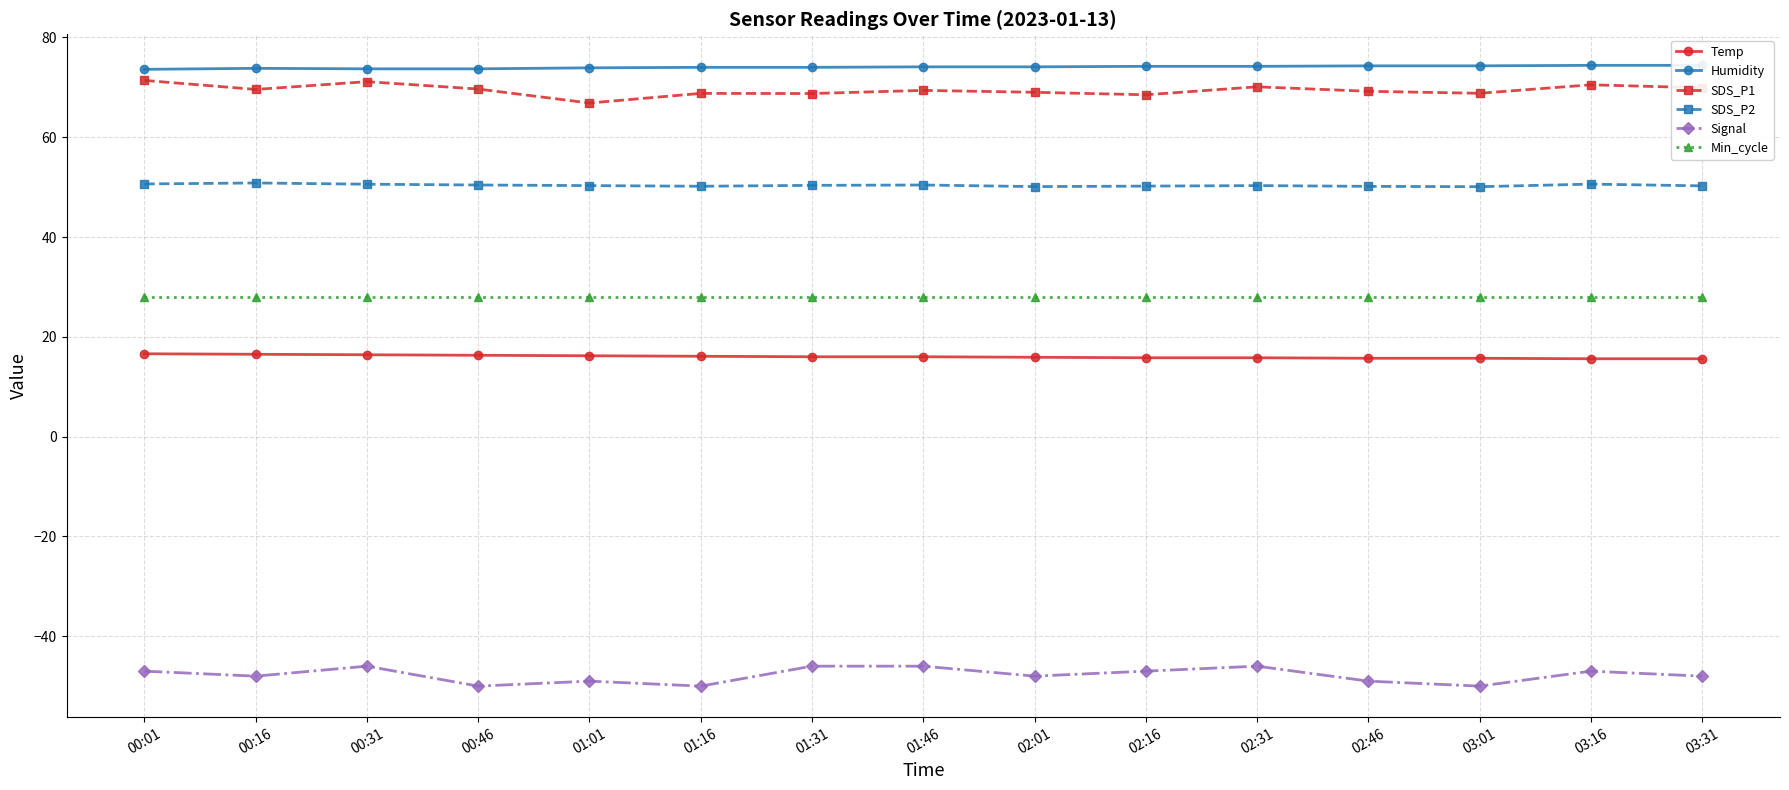

What is the label of the 9th point from the left?

02:01